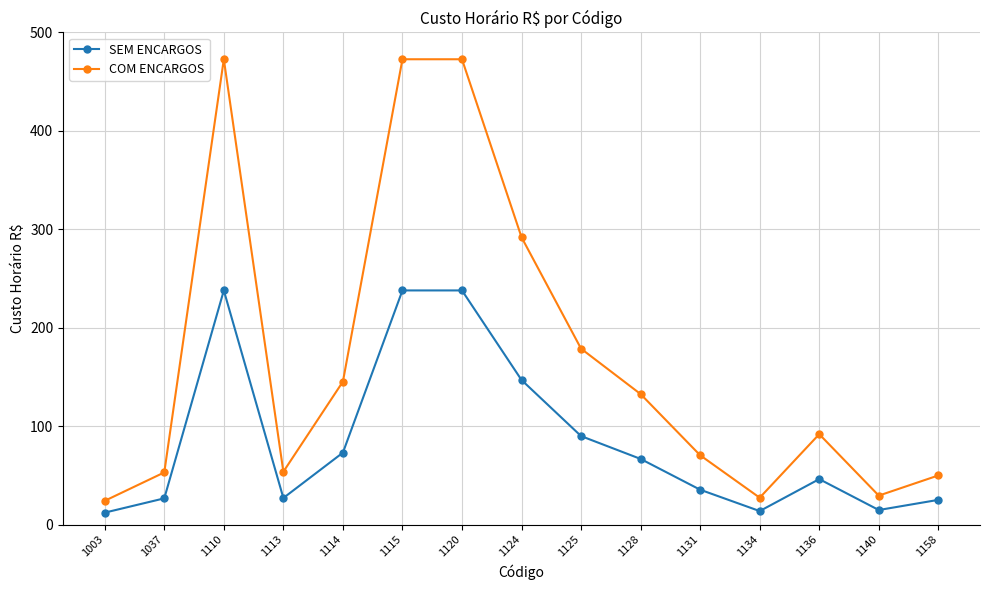

At which category does COM ENCARGOS reach its first local valley?

1113